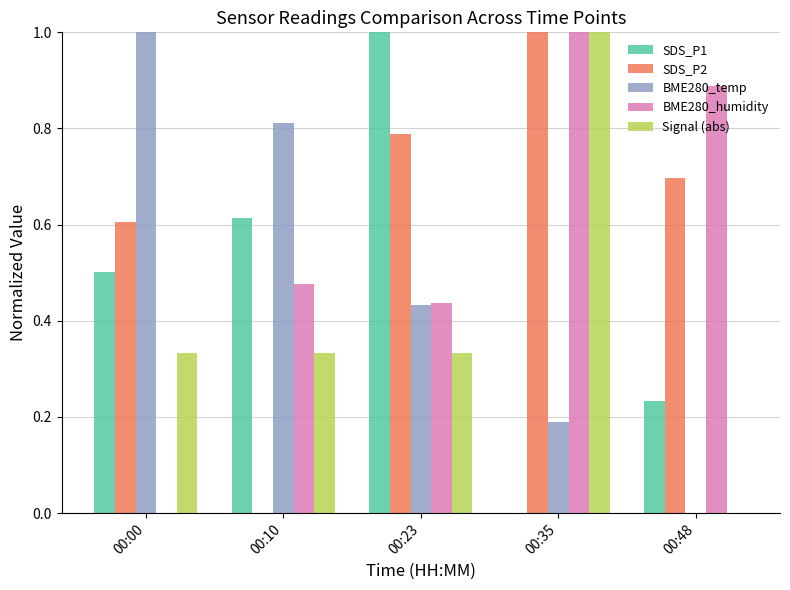

The SDS_P2 series shows 0.7 at 00:10. True or false?

False